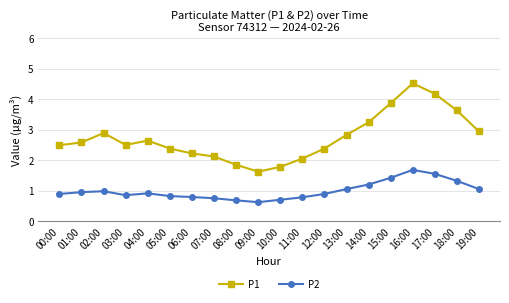

What is the difference between the highest and lowest values at 07:00?

1.4